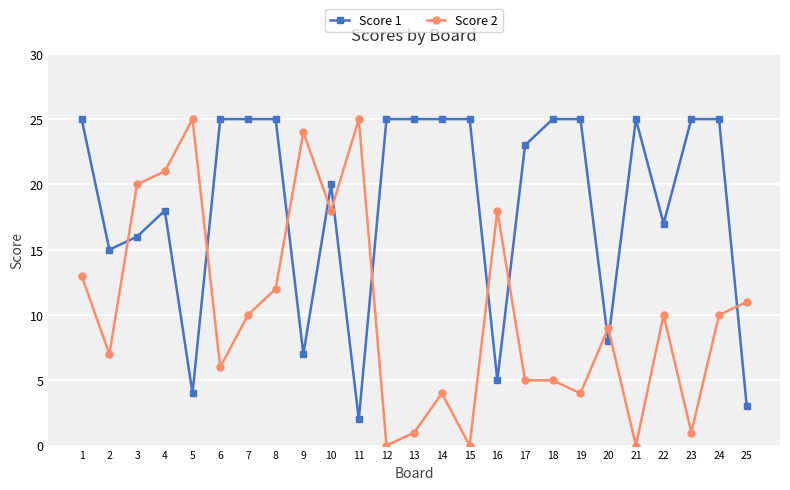

What is the value of the Score 1 point at the 18th from the left?

25